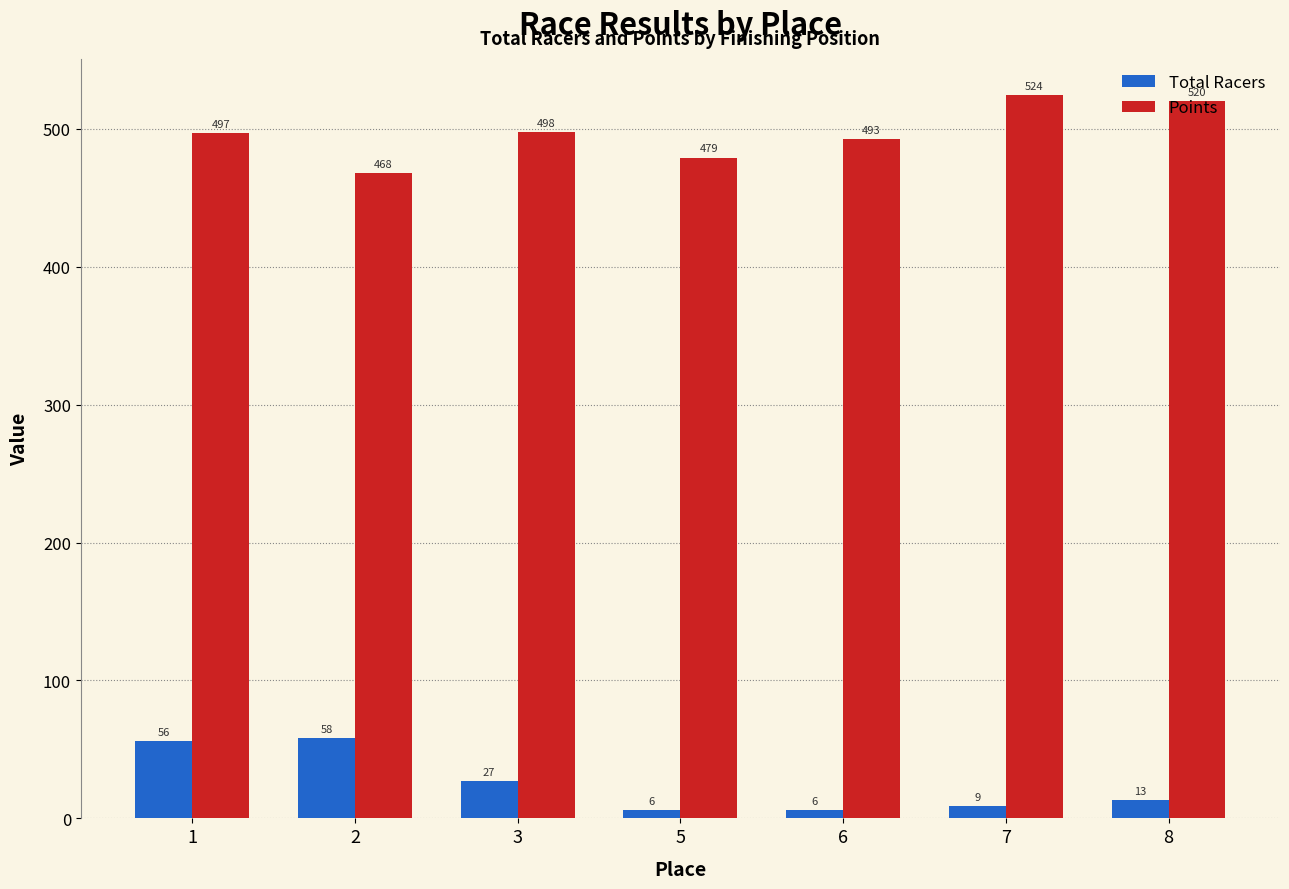

True or false: Total Racers has a value of 6.0 at 5.

True